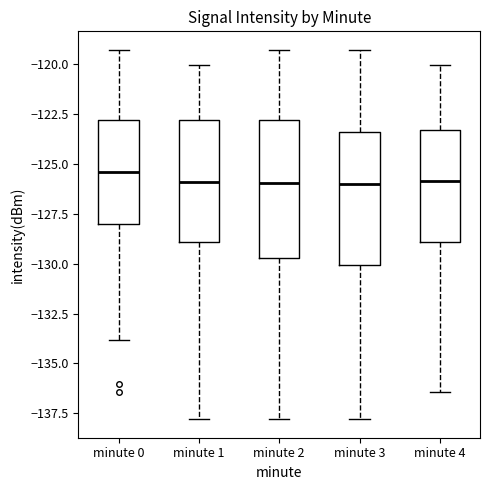

Where does the upper whisker of the box for minute 3 end on the y-axis? The values are not printed on the chart, so give them approximately, as read against the axis.

-119.5